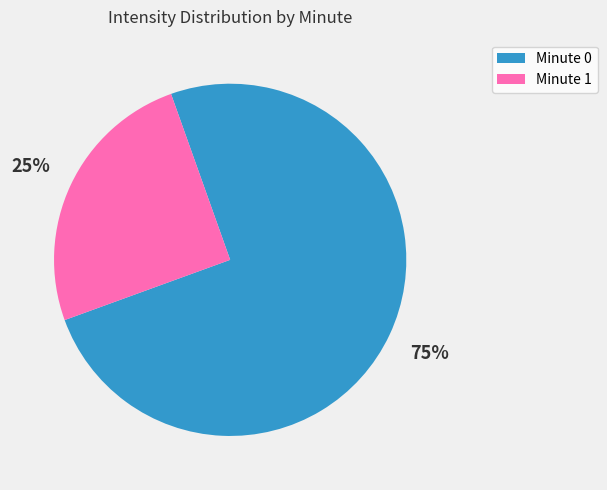

Rank the categories by value from highest to lowest.

Minute 0, Minute 1